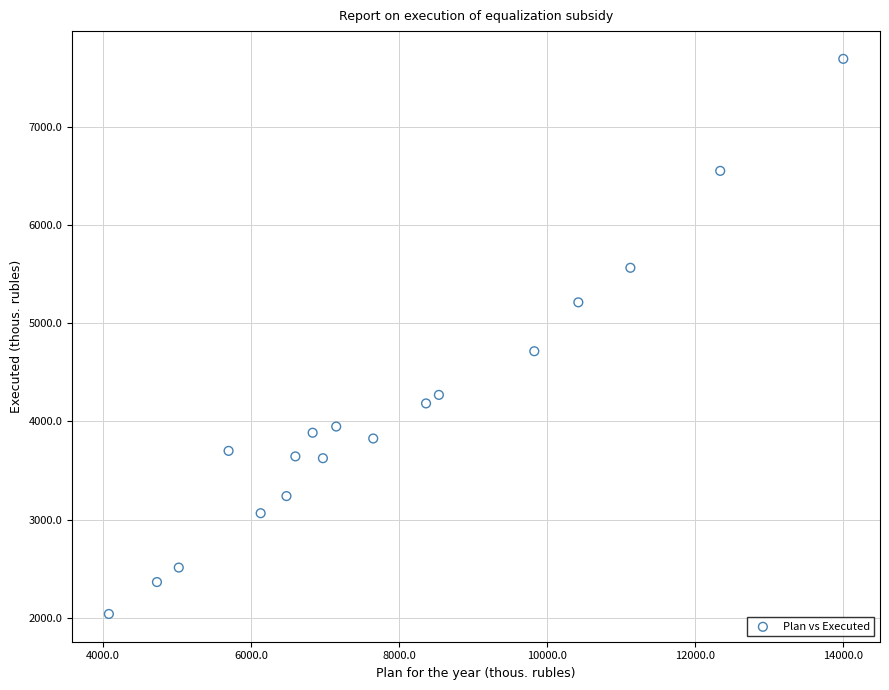

What is the range of Y values (max minus min)?

5650.3